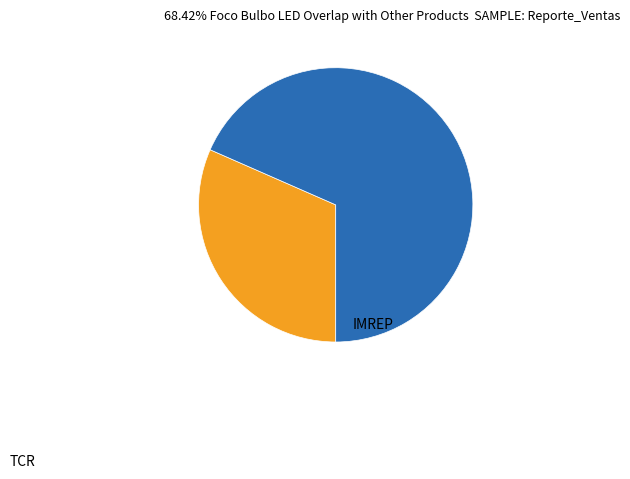

Rank the categories by value from lowest to highest.

TCR, IMREP